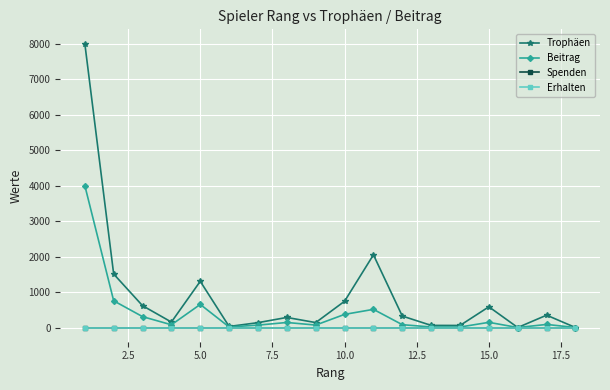

Reading right to left, what are all the values shown in this chart?

Trophäen: 0	348	0	584	58	60	323	2048	740	139	284	137	30	1302	154	615	1507	8000
Beitrag: 0	87	0	146	14	15	80	512	370	69	142	68	15	651	77	307	753	4000
Spenden: 0	0	0	0	0	0	0	0	0	0	0	0	0	0	0	0	0	0
Erhalten: 0	0	0	0	0	0	0	0	0	0	0	0	0	0	0	0	0	0